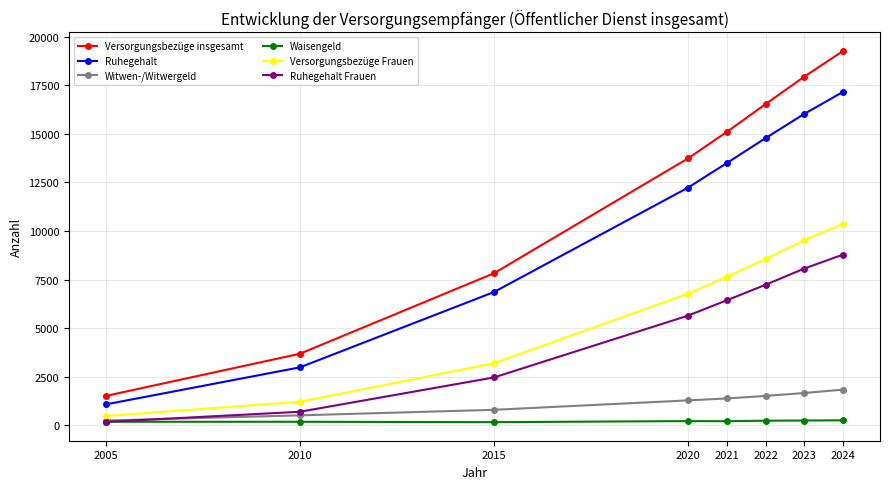

Which series has the largest range (max minus min)?

Versorgungsbezüge insgesamt